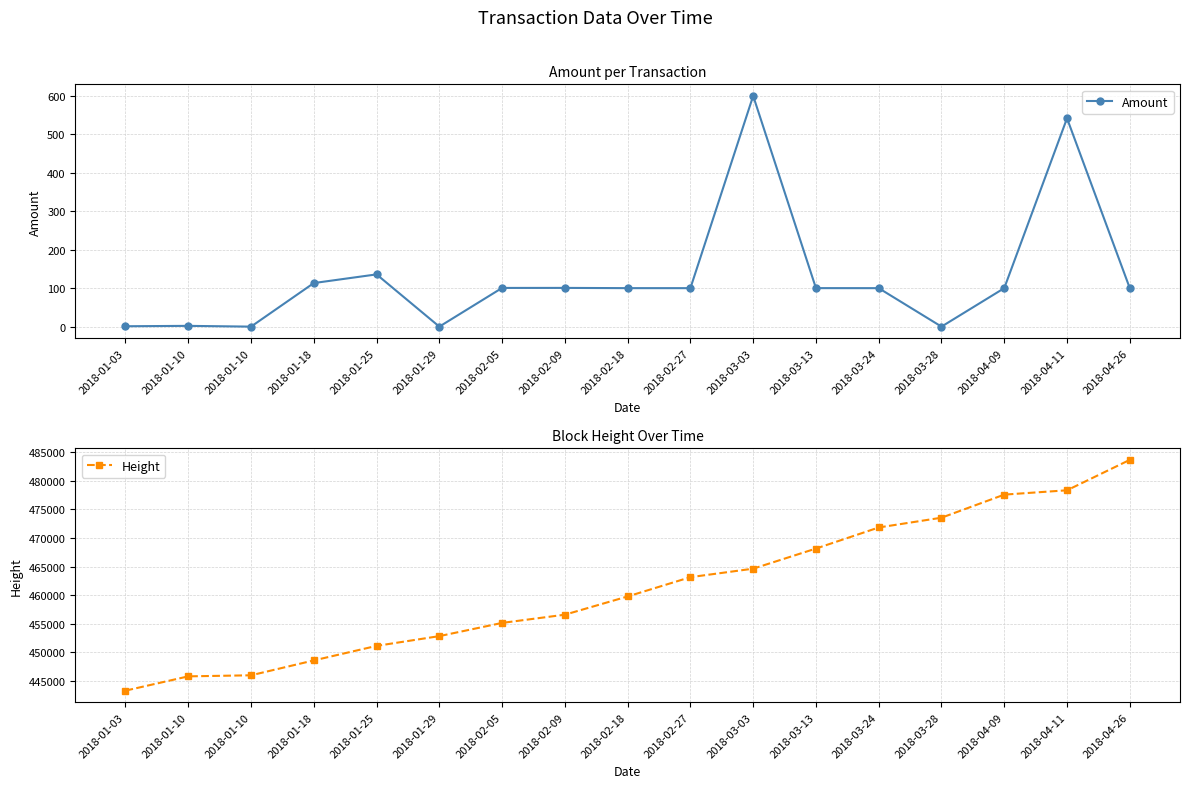

How many lines are shown in the chart?

2